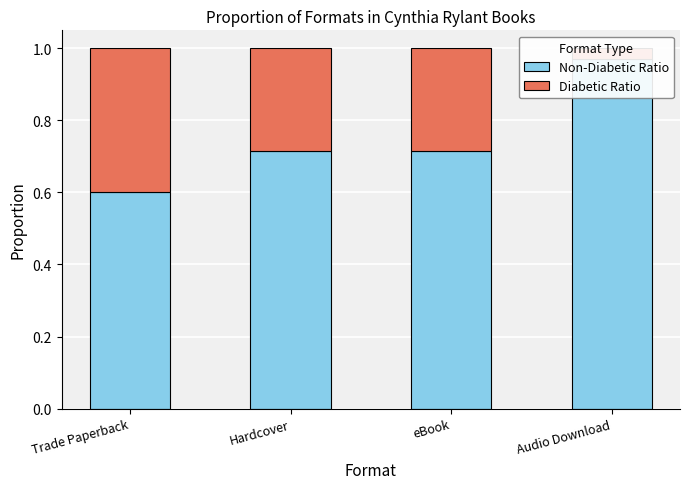

Count the number of data series in this chart.

2